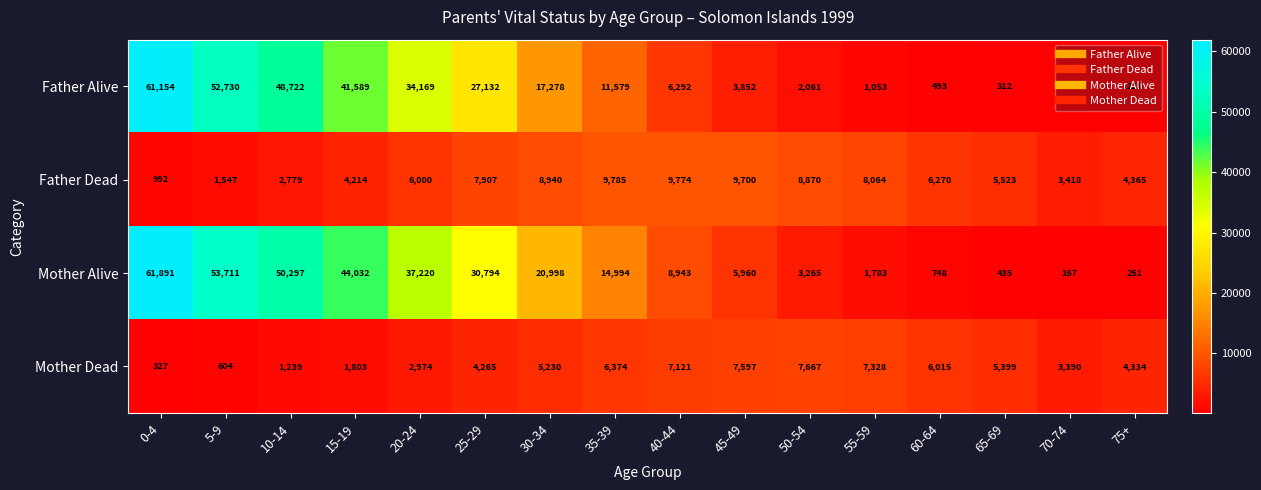

How many series are shown in this chart?

4